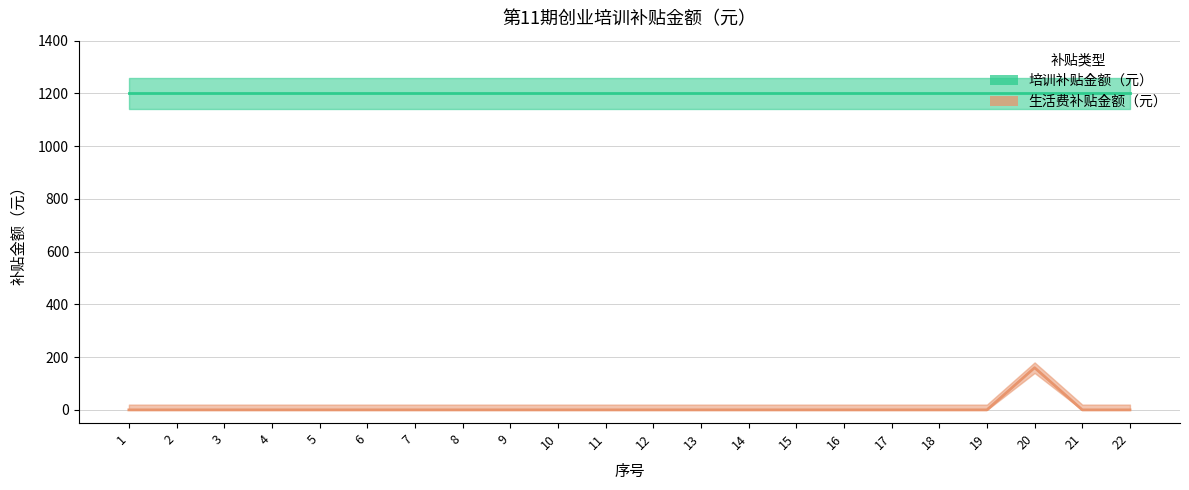

Reading left to right, transcribe all the data shown in this chart.

0	0	0	0	0	0	0	0	0	0	0	0	0	0	0	0	0	0	0	160	0	0